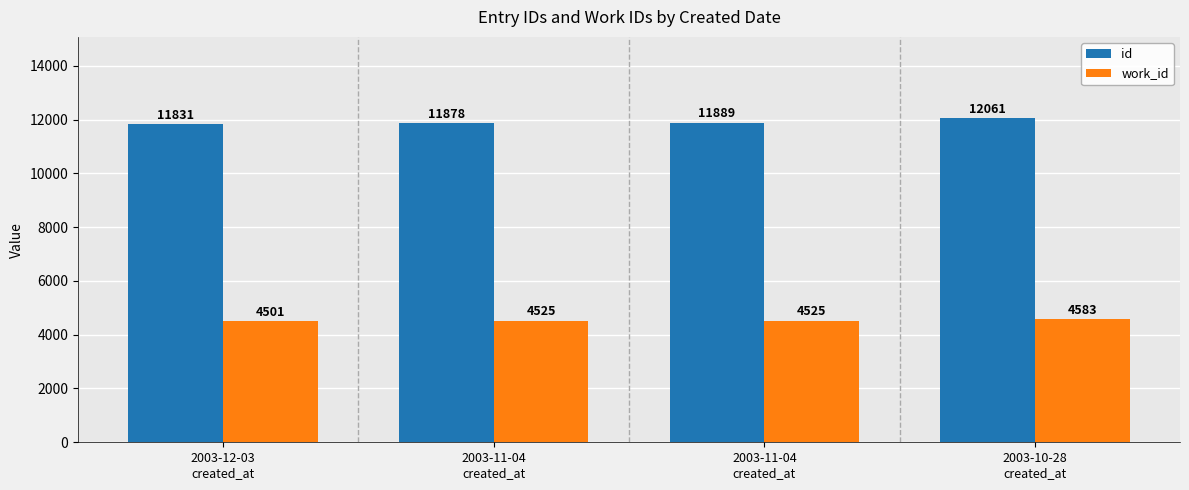

What is the value of the id bar at the 2nd from the left?

11878